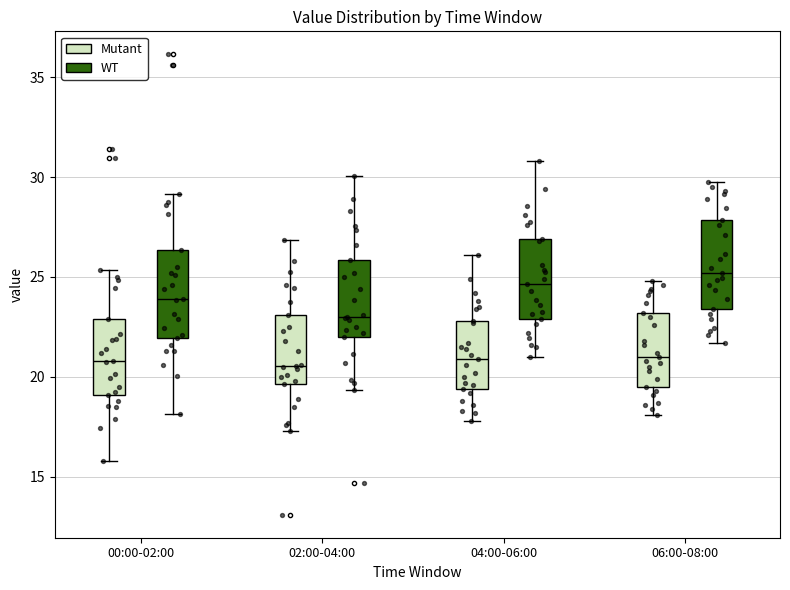

Reading left to right, transcribe this box plot: for each box, give where its median line is, the range the box spans, and where its two whiskers end, as read against the y-axis. The values are not printed on the chart, so give them approximately, as read against the axis.

00:00-02:00 (Mutant): median 21.0, box 19.0 to 23.0, whiskers 16.0 to 25.5
00:00-02:00 (WT): median 24.0, box 22.0 to 26.5, whiskers 18.0 to 29.0
02:00-04:00 (Mutant): median 20.5, box 19.5 to 23.0, whiskers 17.5 to 27.0
02:00-04:00 (WT): median 23.0, box 22.0 to 26.0, whiskers 19.5 to 30.0
04:00-06:00 (Mutant): median 21.0, box 19.5 to 23.0, whiskers 18.0 to 26.0
04:00-06:00 (WT): median 24.5, box 23.0 to 27.0, whiskers 21.0 to 31.0
06:00-08:00 (Mutant): median 21.0, box 19.5 to 23.0, whiskers 18.0 to 25.0
06:00-08:00 (WT): median 25.0, box 23.5 to 28.0, whiskers 21.5 to 30.0